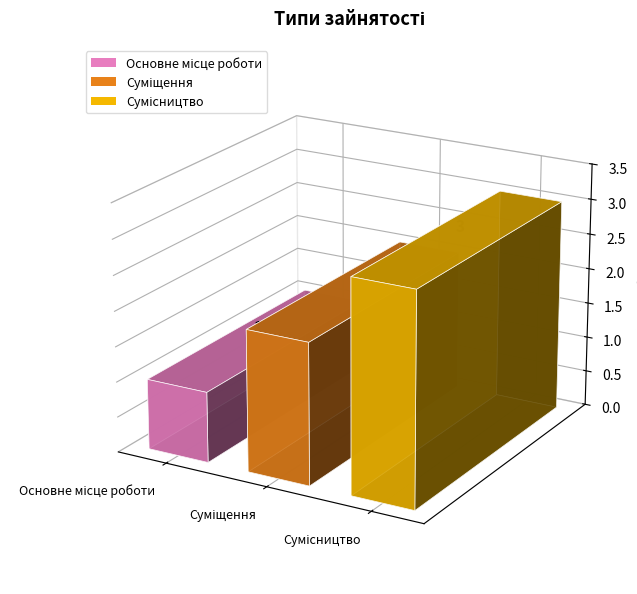

What is the average value?

2